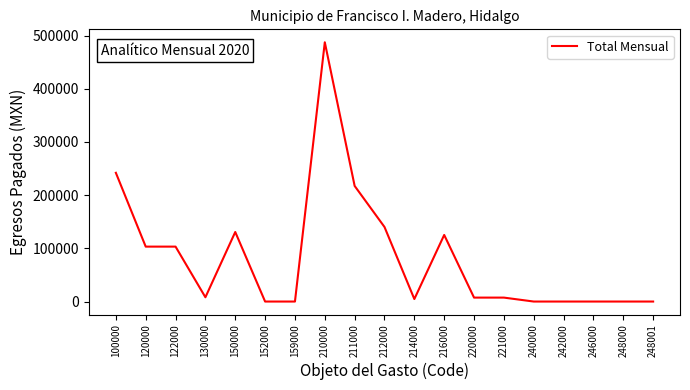

What is the greatest value displayed?

487295.6